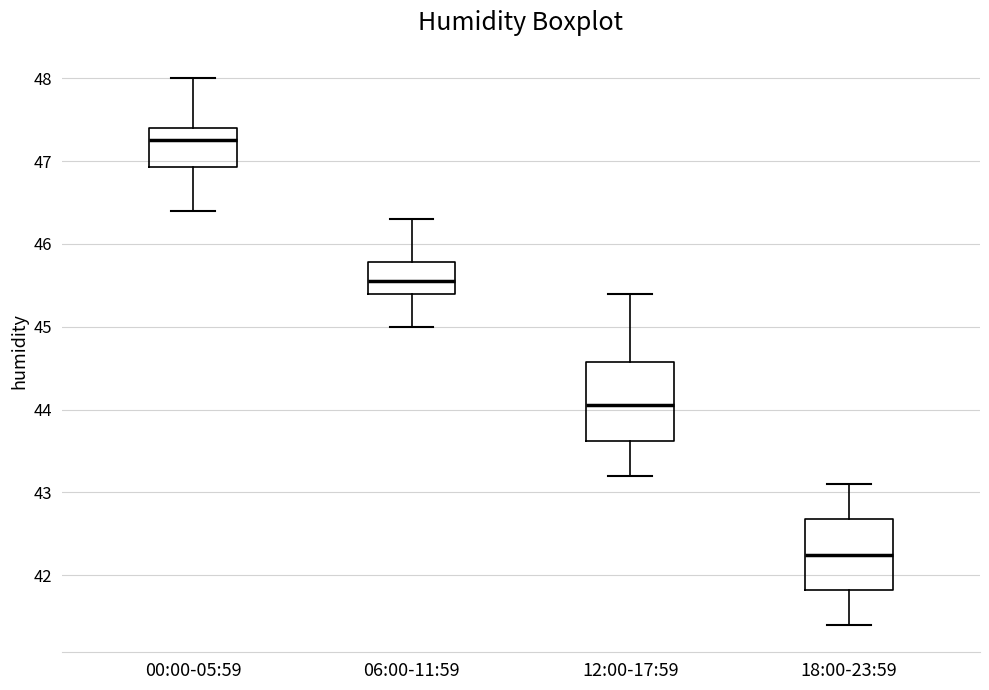

Where does the upper whisker of the box for 06:00-11:59 end on the y-axis? The values are not printed on the chart, so give them approximately, as read against the axis.

46.3